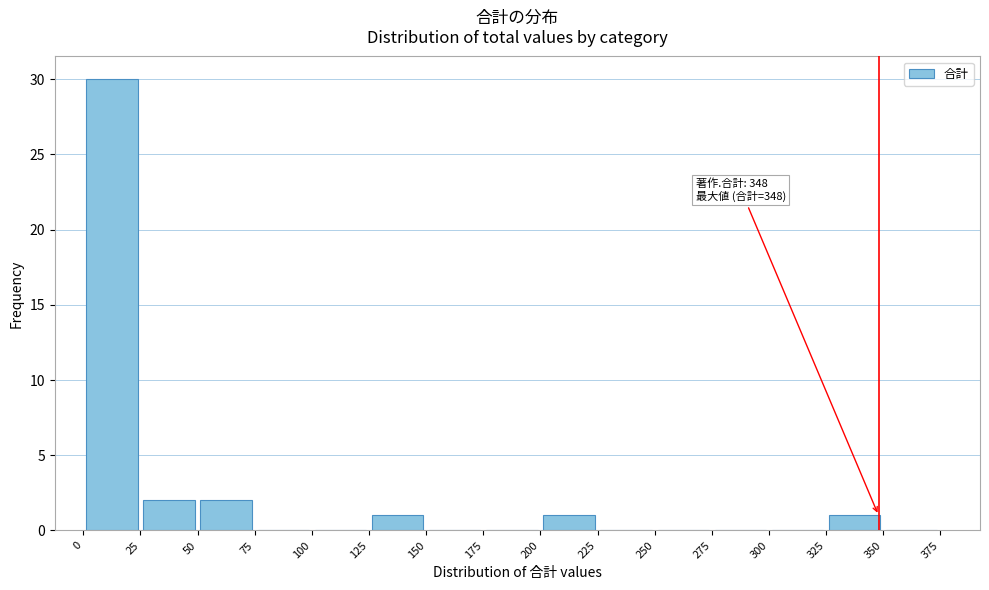

Which range on the x-axis has the tallest bar?

0 to 25